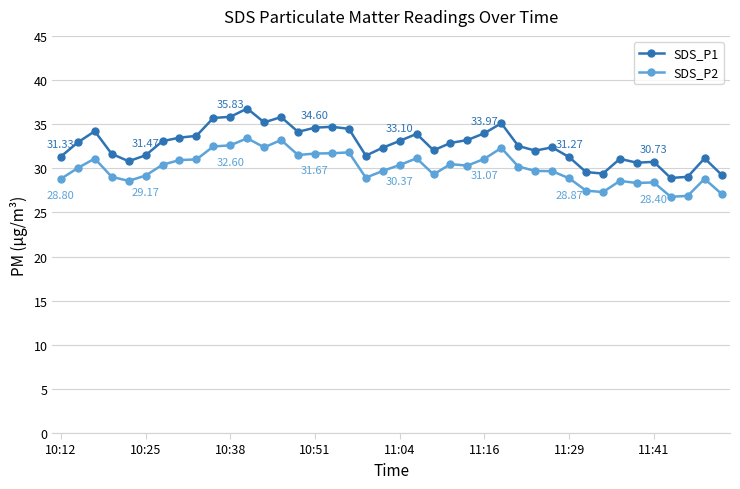

True or false: SDS_P2 has more than 1 points higher than both neighbors.

True